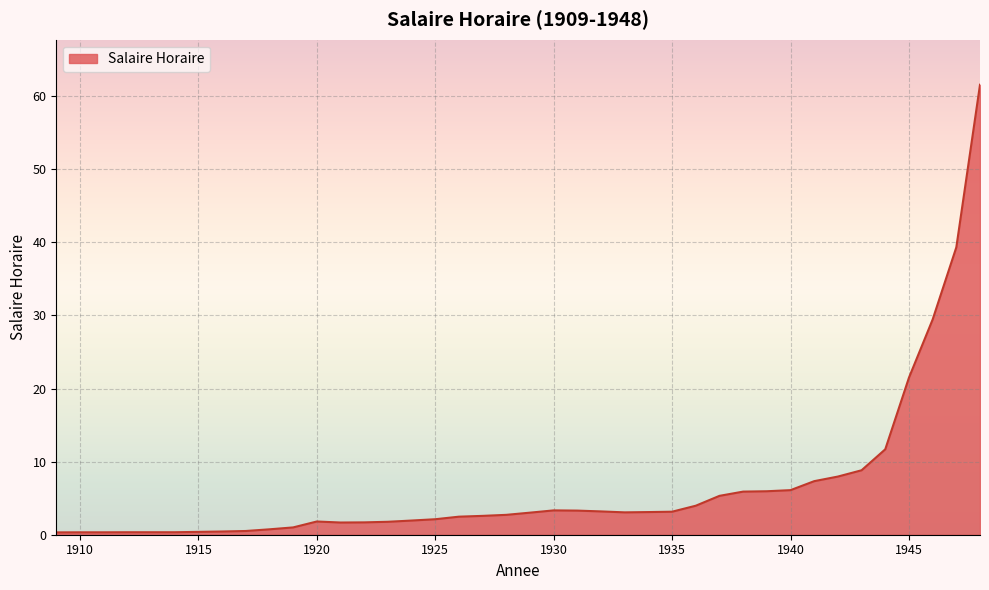

What is the difference between the maximum and minimum values?

61.3